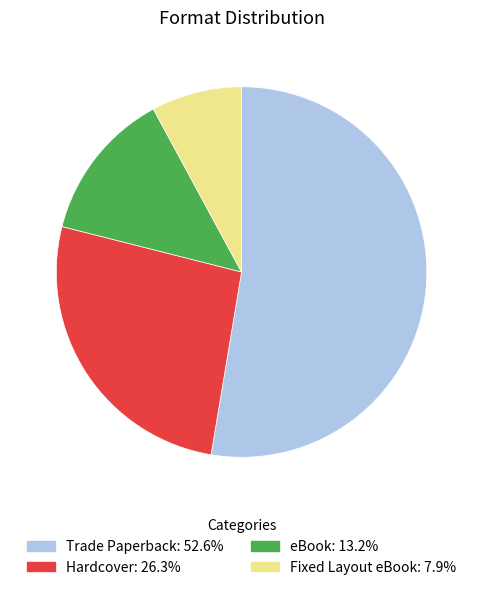

How many slices are in this pie chart?

4